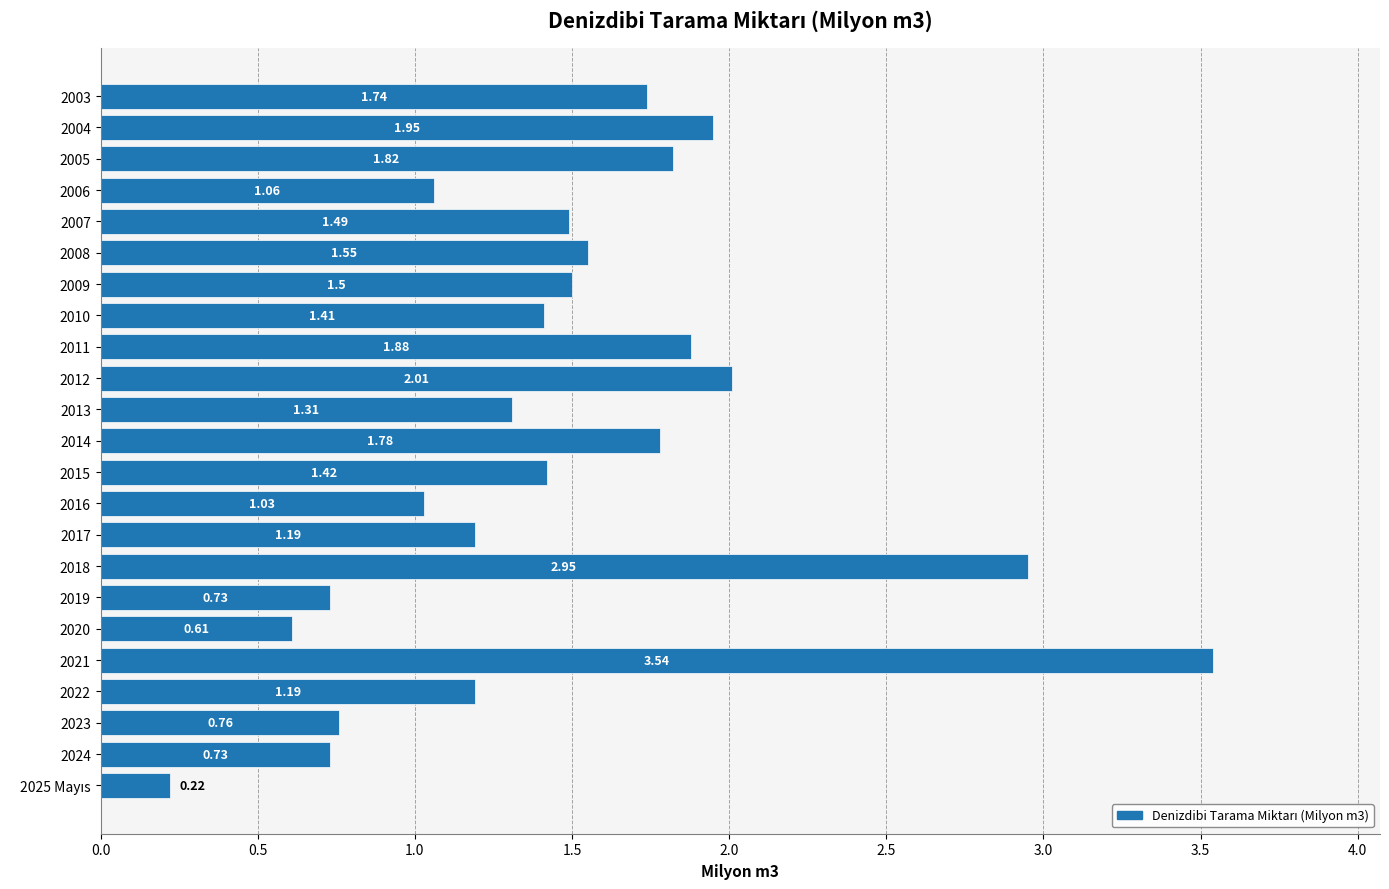

What is the change in value from 2003 to 2018?

+1.2